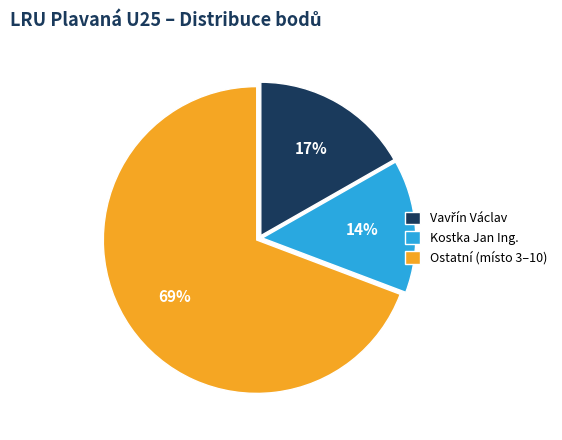

To the nearest percent, what is the average slice percentage?

33%